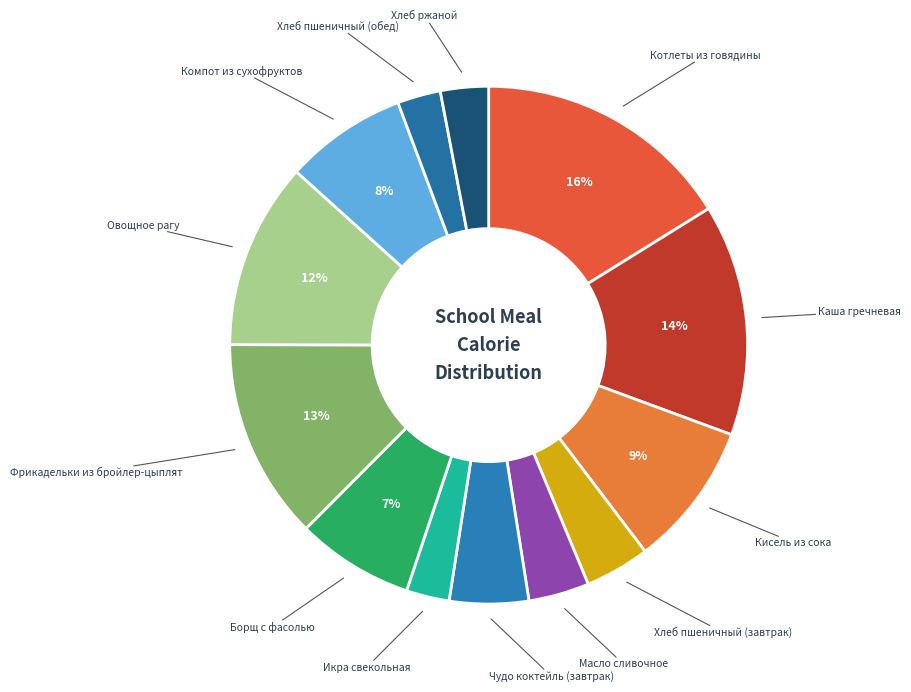

What percentage is the Масло сливочное slice, to the nearest percent?

4%